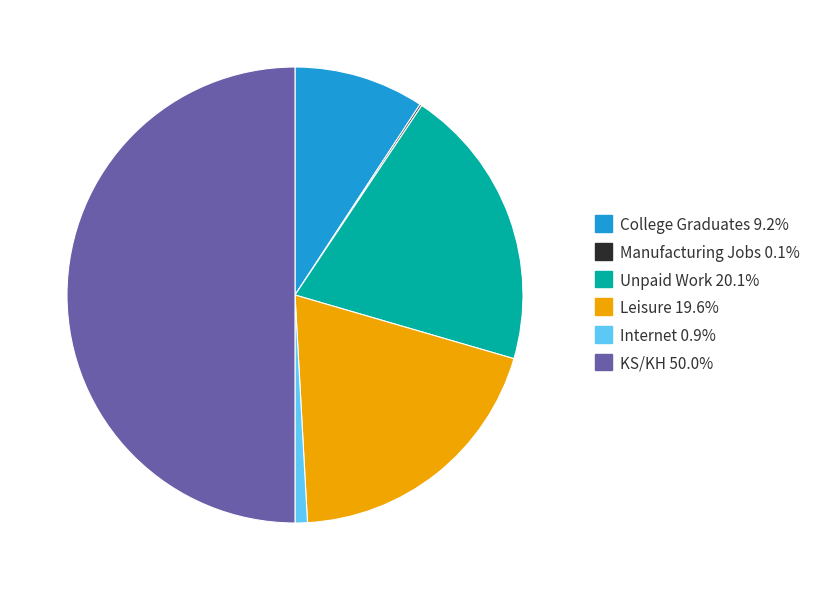

Which has a higher value, KS/KH or Leisure?

KS/KH